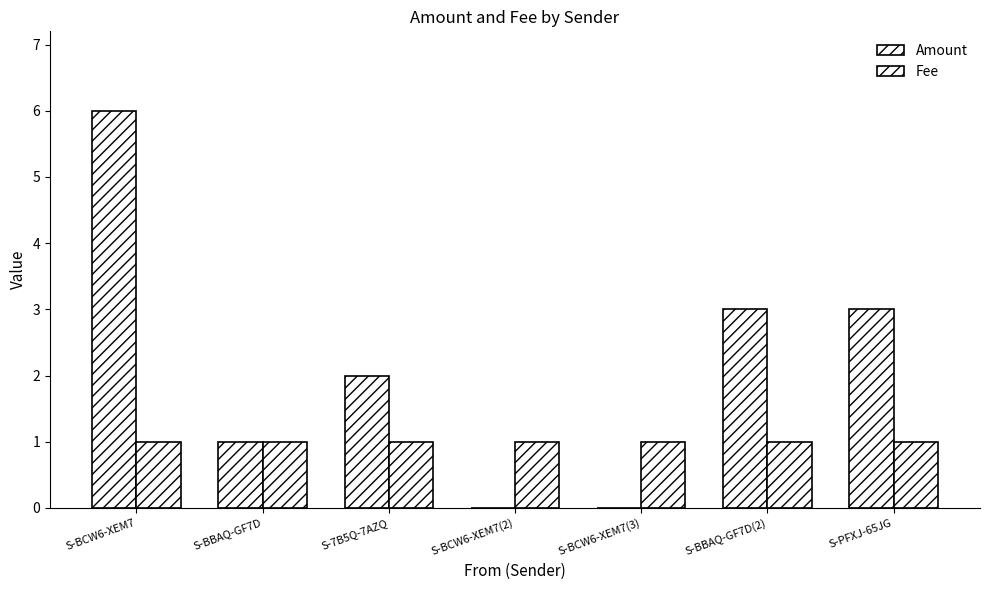

What is the average value of the Fee series?

1.0